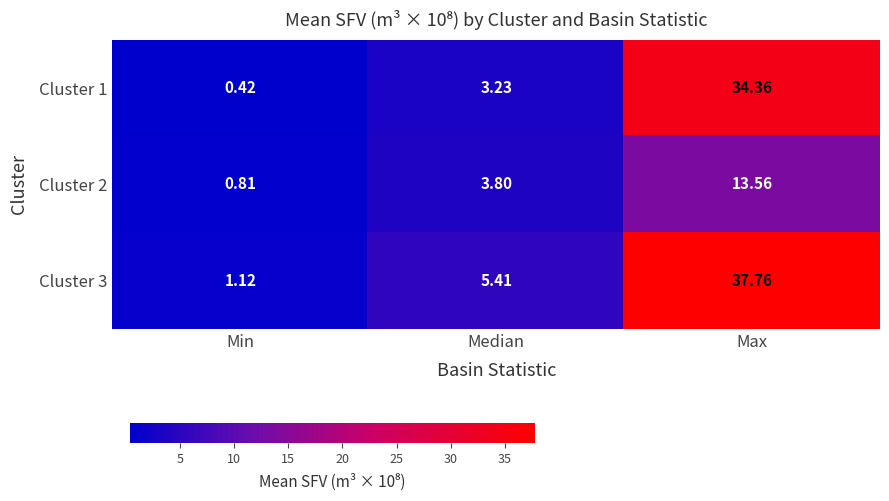

What is the greatest value displayed?

37.8